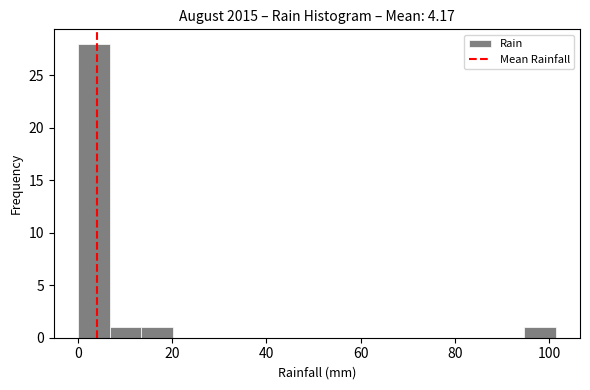

Around what value on the x-axis is the tallest bar? Give the approximate position of its centre, as read against the axis.

4